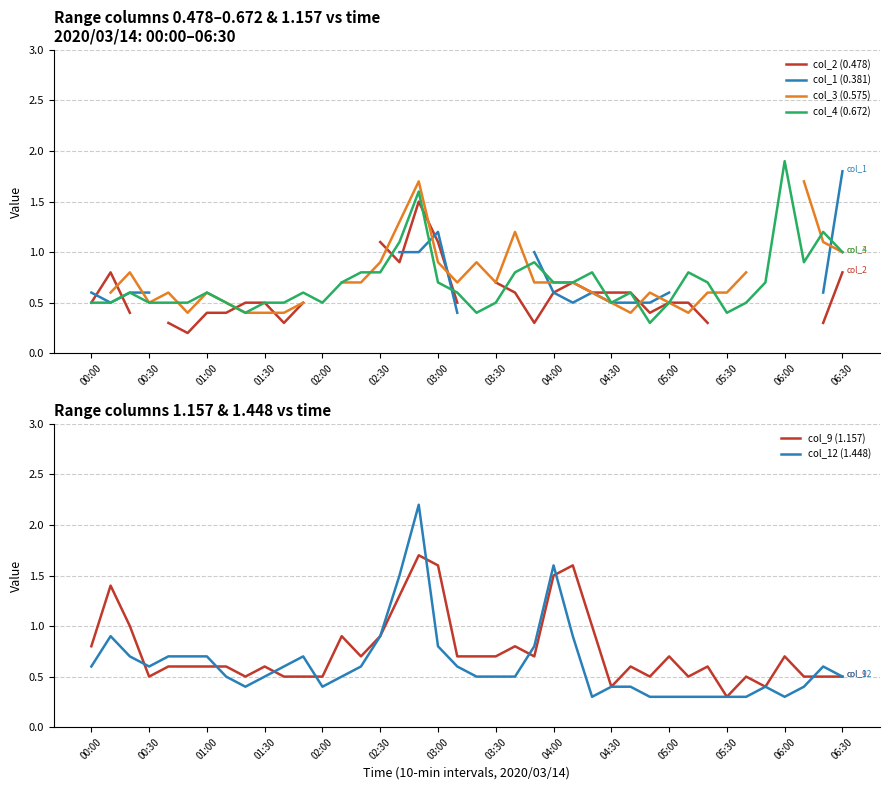

True or false: col_4 (0.672) has a value of 0.4 at 05:30.

True